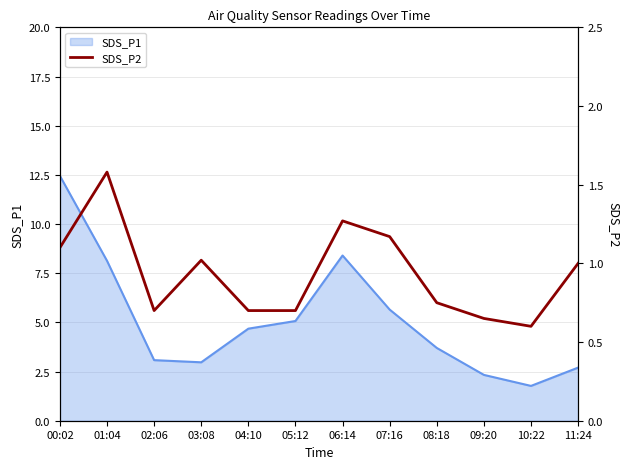

How many points are lower than both their immediate neighbors (excluding endpoints)?

2